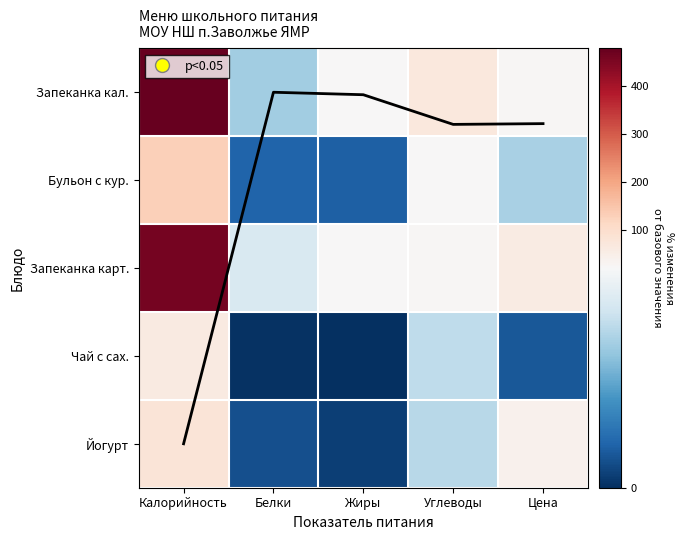

Between Углеводы and Белки, which is larger?

Углеводы